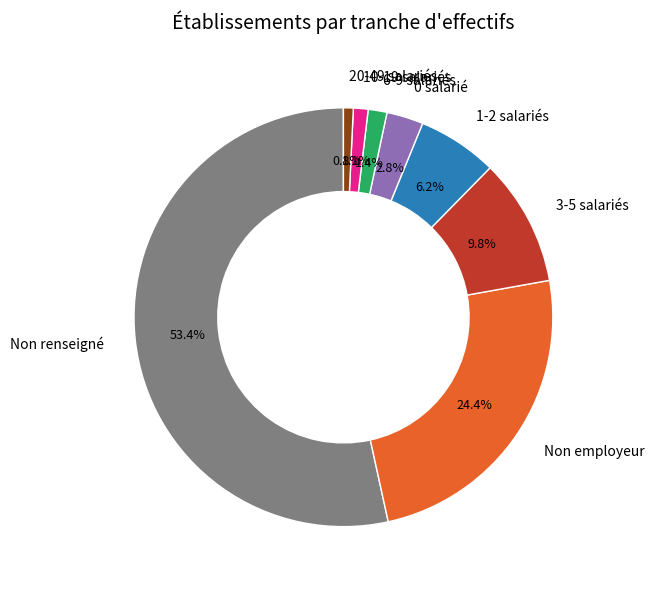

What is the majority slice?

Non renseigné